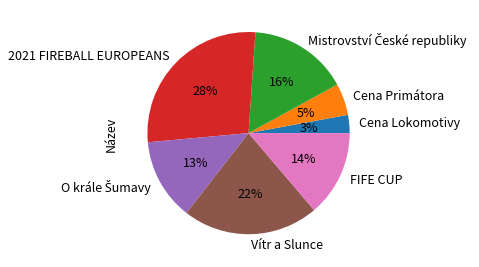

To the nearest percent, what portion does FIFE CUP represent?

14%